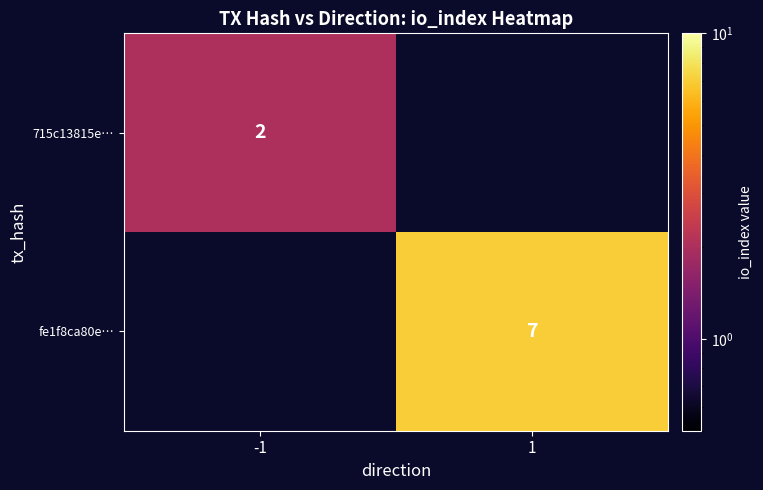

Is it true that 715c13815e… equals 1 at -1?

False